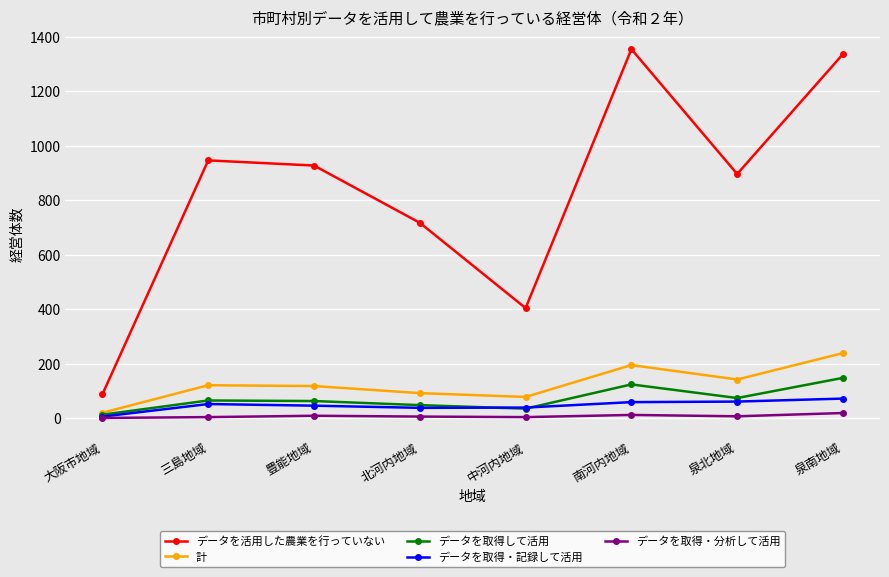

The データを活用した農業を行っていない series shows 1815 at 泉南地域. True or false?

False